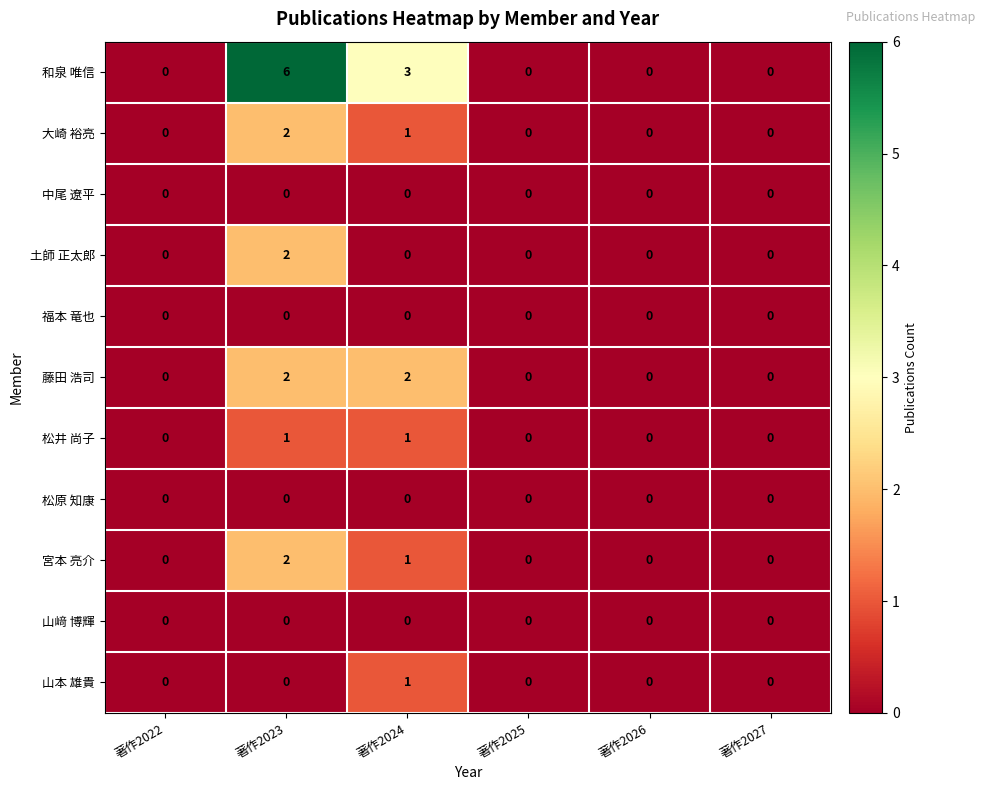

What is the maximum value shown in the chart?

6